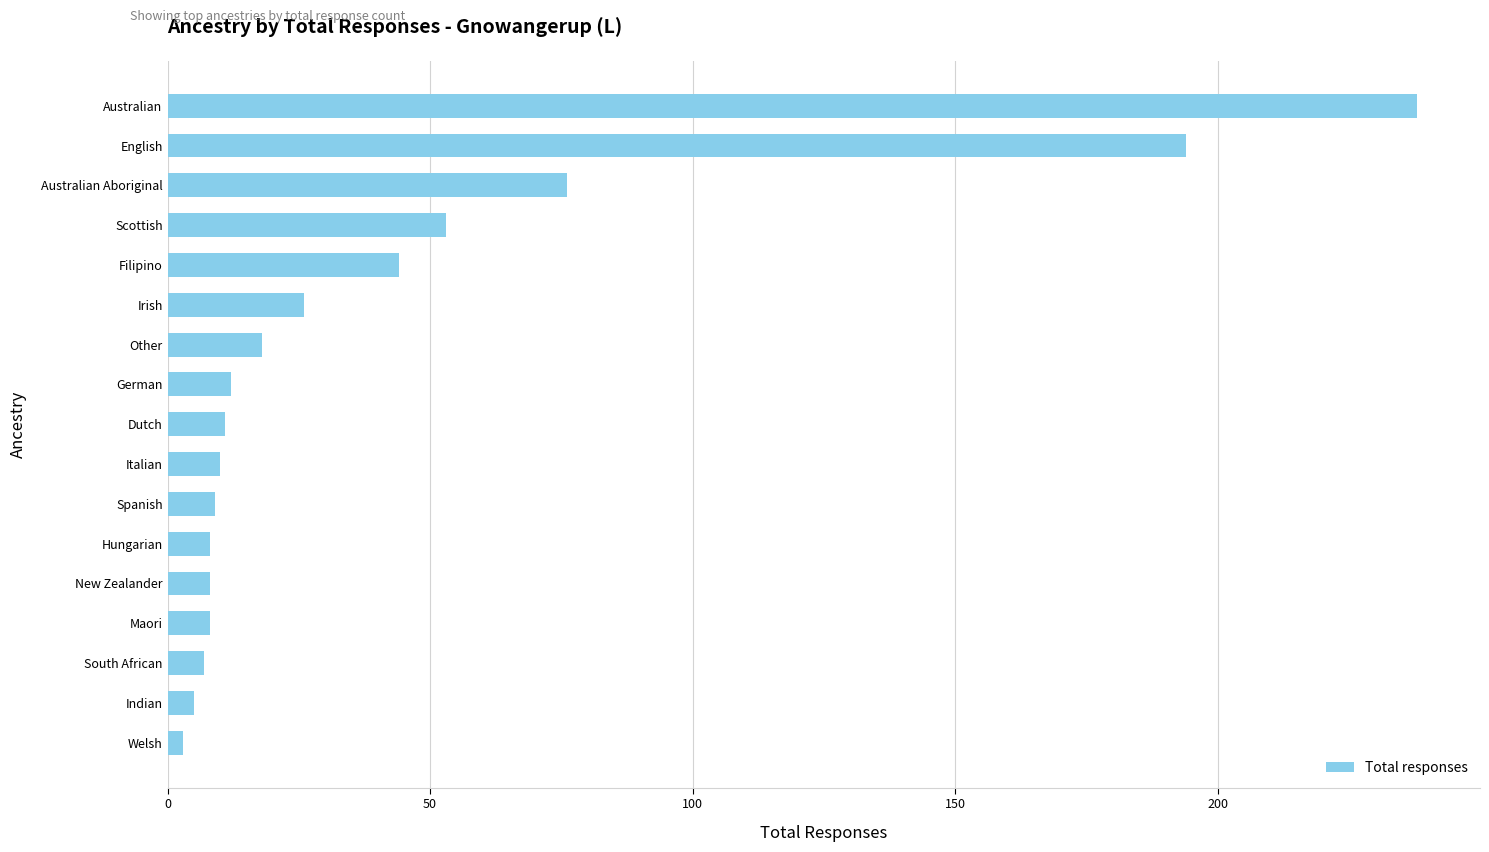

Which label corresponds to the largest value in the chart?

Australian